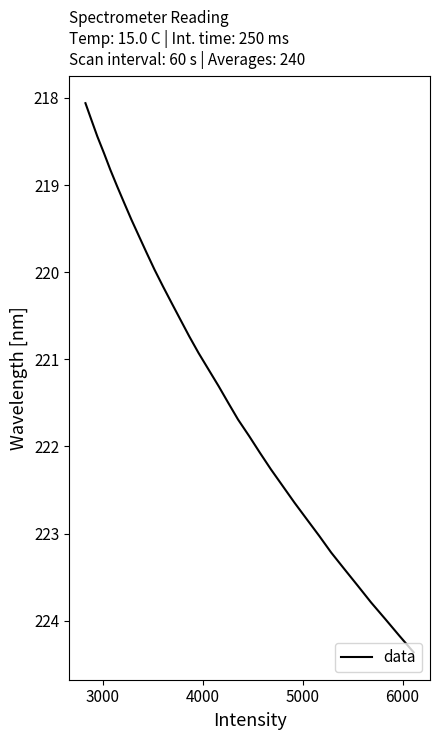

What is the smallest value displayed?

218.1